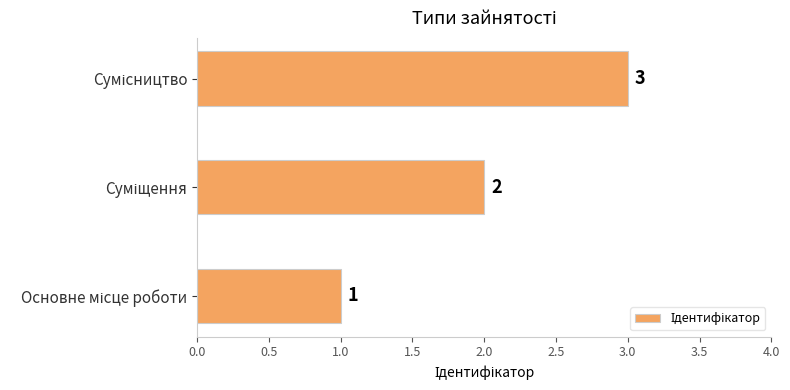

What is the sum of all values?

6